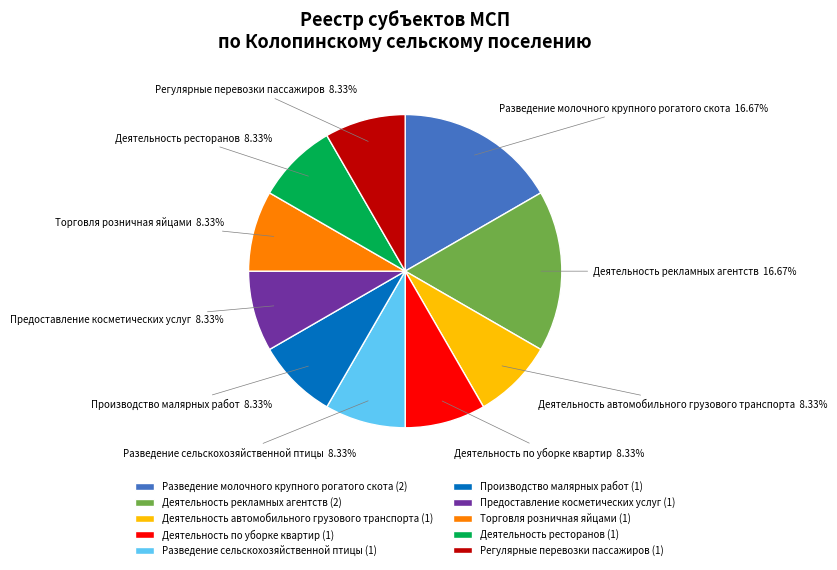

To the nearest percent, what is the average slice percentage?

10%